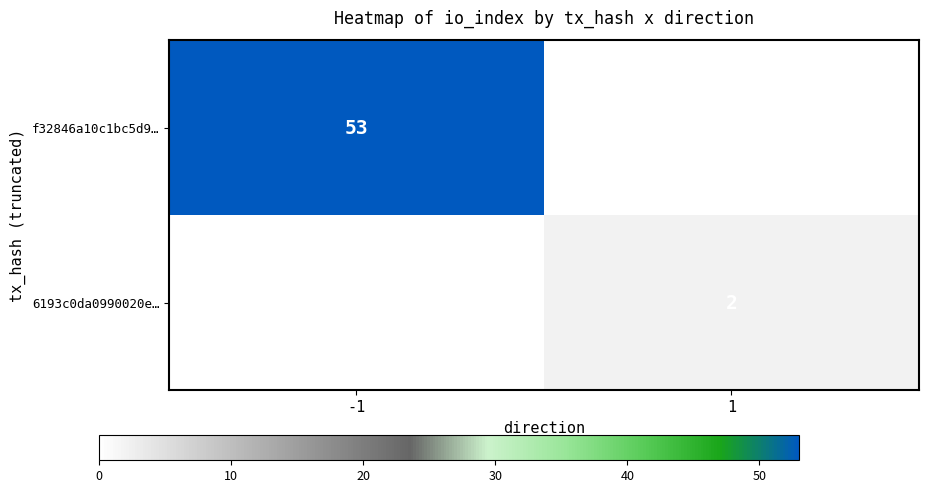

True or false: f32846a10c1bc5d9… has a value of 14 at -1.

False